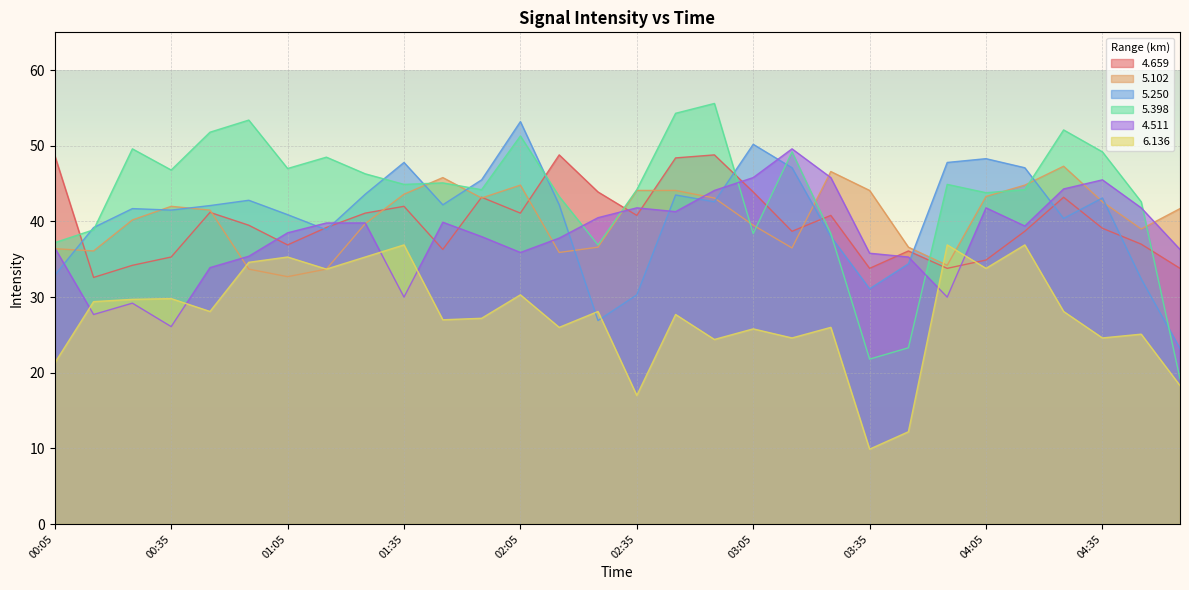

What is the label of the 29th point from the left?

04:45